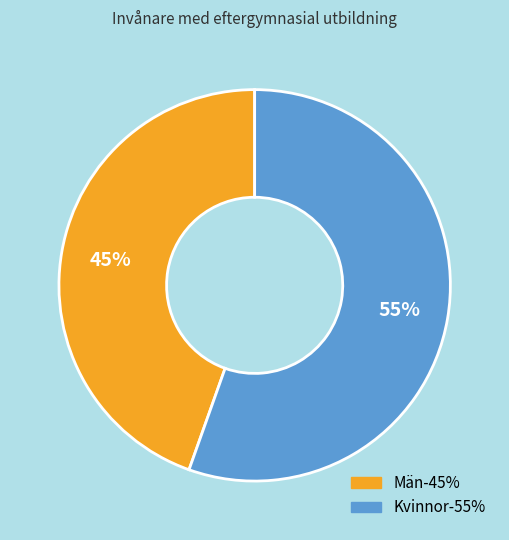

True or false: Män accounts for 57% of the total.

False